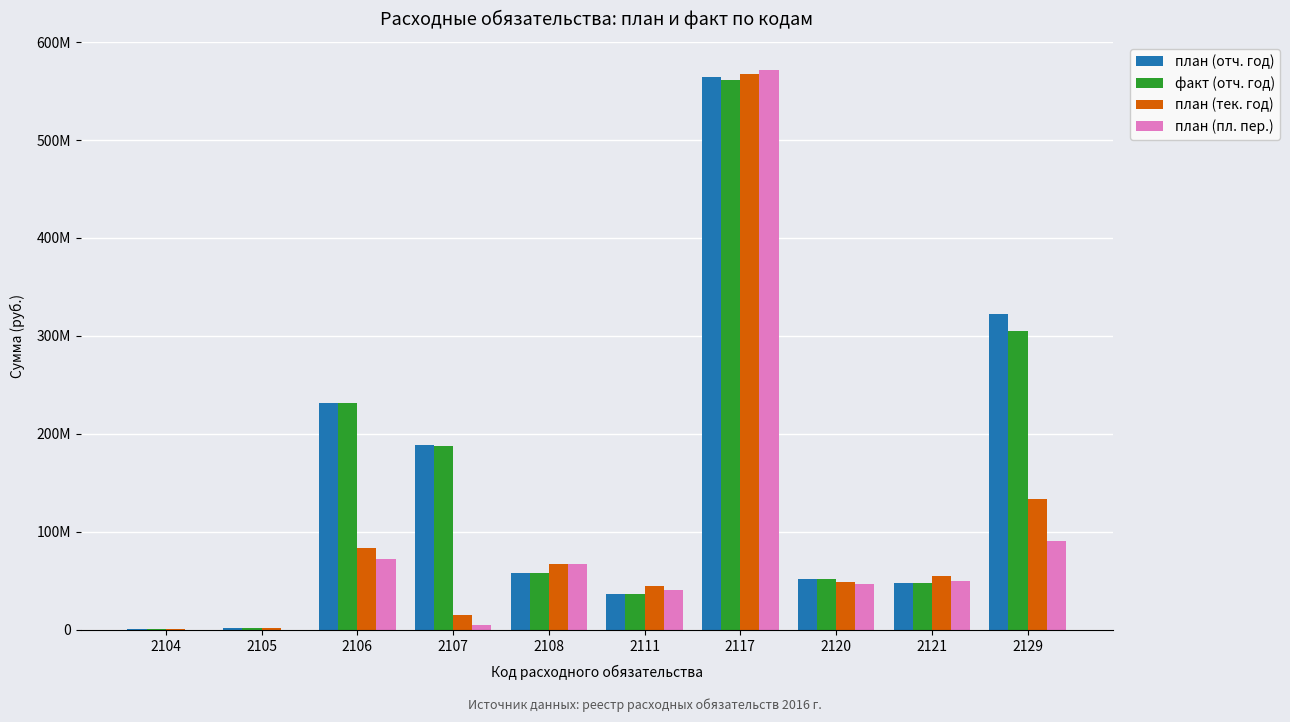

What are all the series names shown in the legend?

план (отч. год), факт (отч. год), план (тек. год), план (пл. пер.)